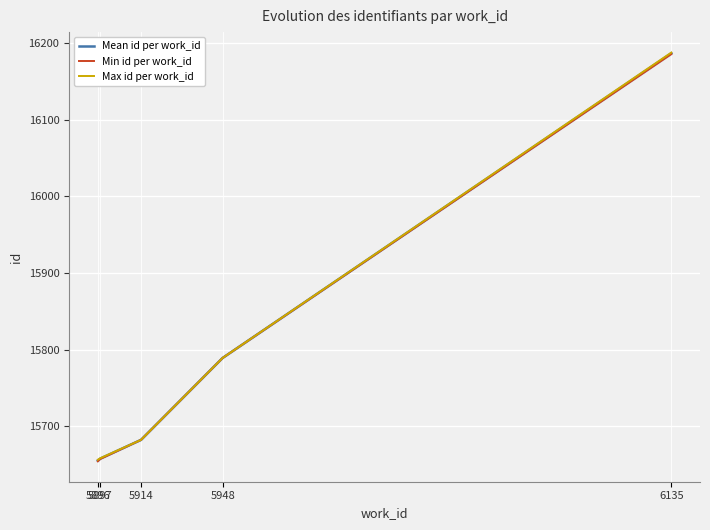

What are all the series names shown in the legend?

Mean id per work_id, Min id per work_id, Max id per work_id